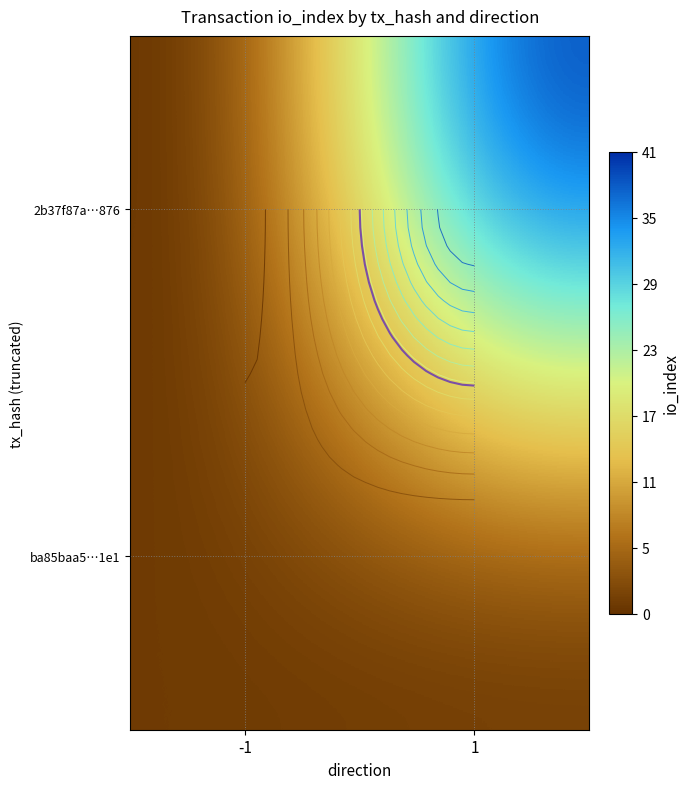

List the labels in order of 2b37f87a…876 value, smallest first.

-1, 1